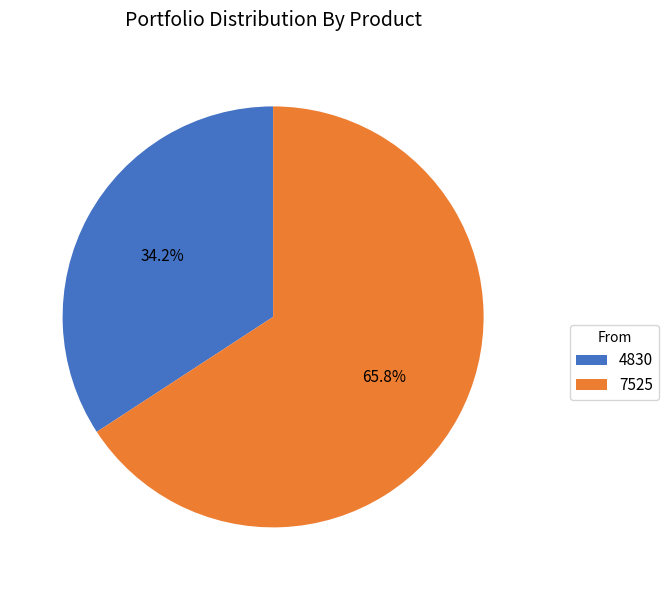

Which slice is the largest?

7525